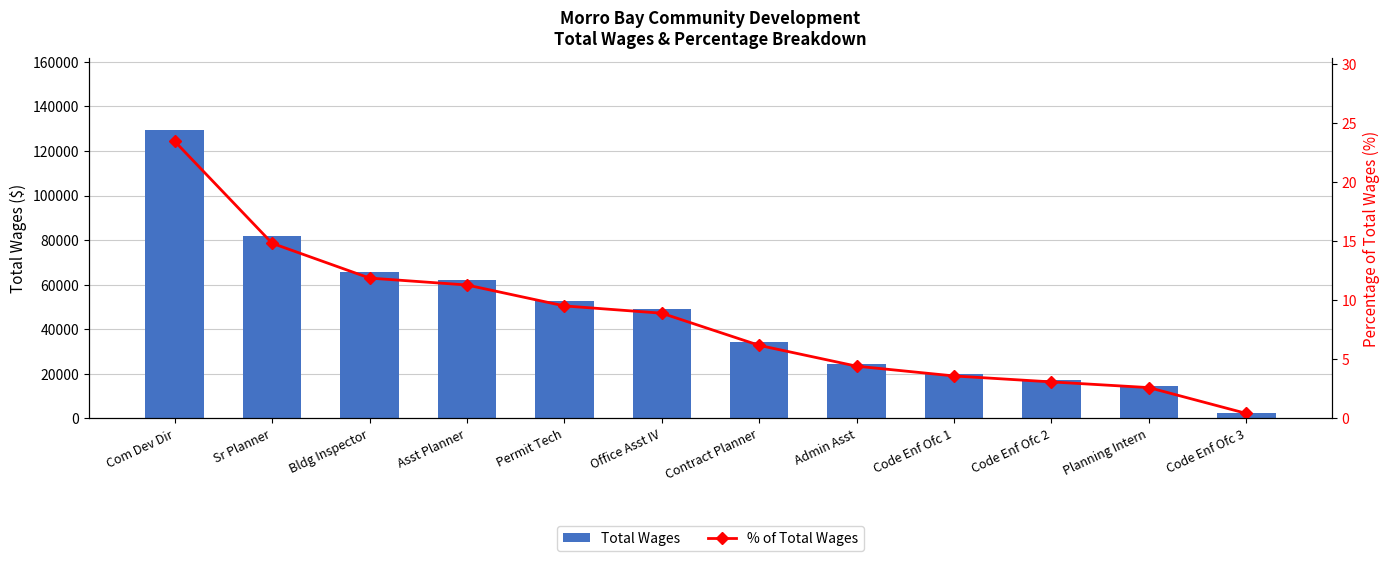

Where is Total Wages nearest to the value 65774?

Bldg Inspector